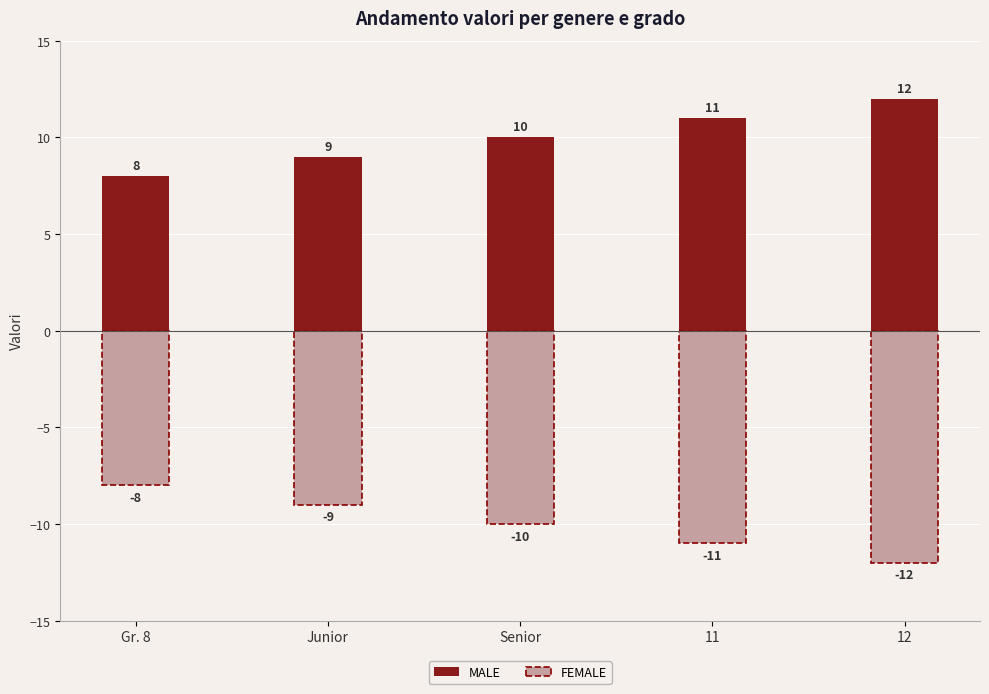

Reading left to right, transcribe all the data shown in this chart.

MALE: Gr. 8=8	Junior=9	Senior=10	11=11	12=12
FEMALE: Gr. 8=-8	Junior=-9	Senior=-10	11=-11	12=-12